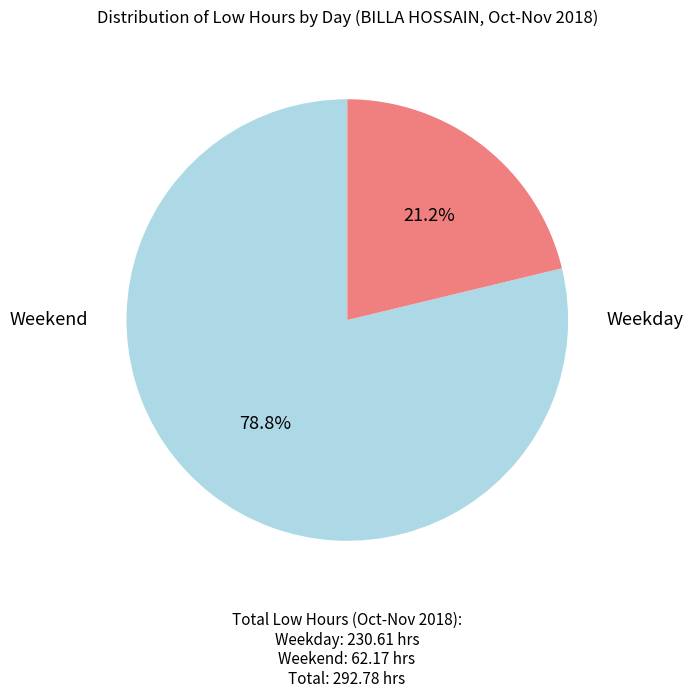

Count the number of slices in the pie.

2